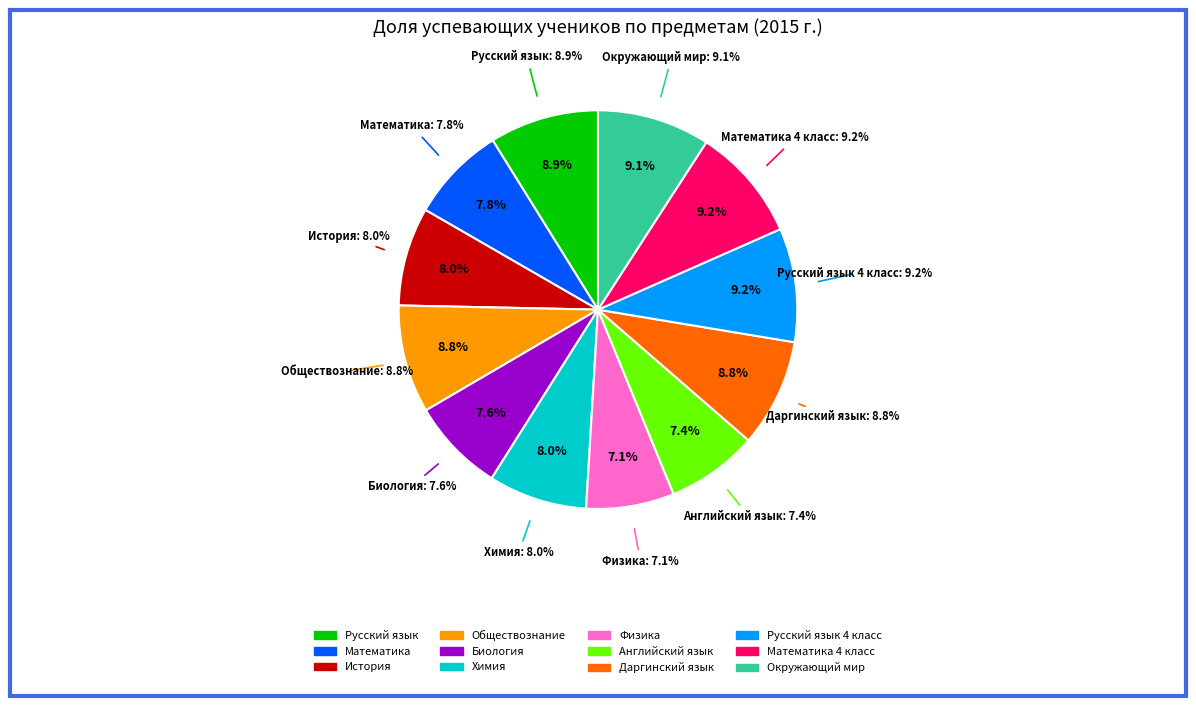

To the nearest percent, what portion does Физика represent?

7%